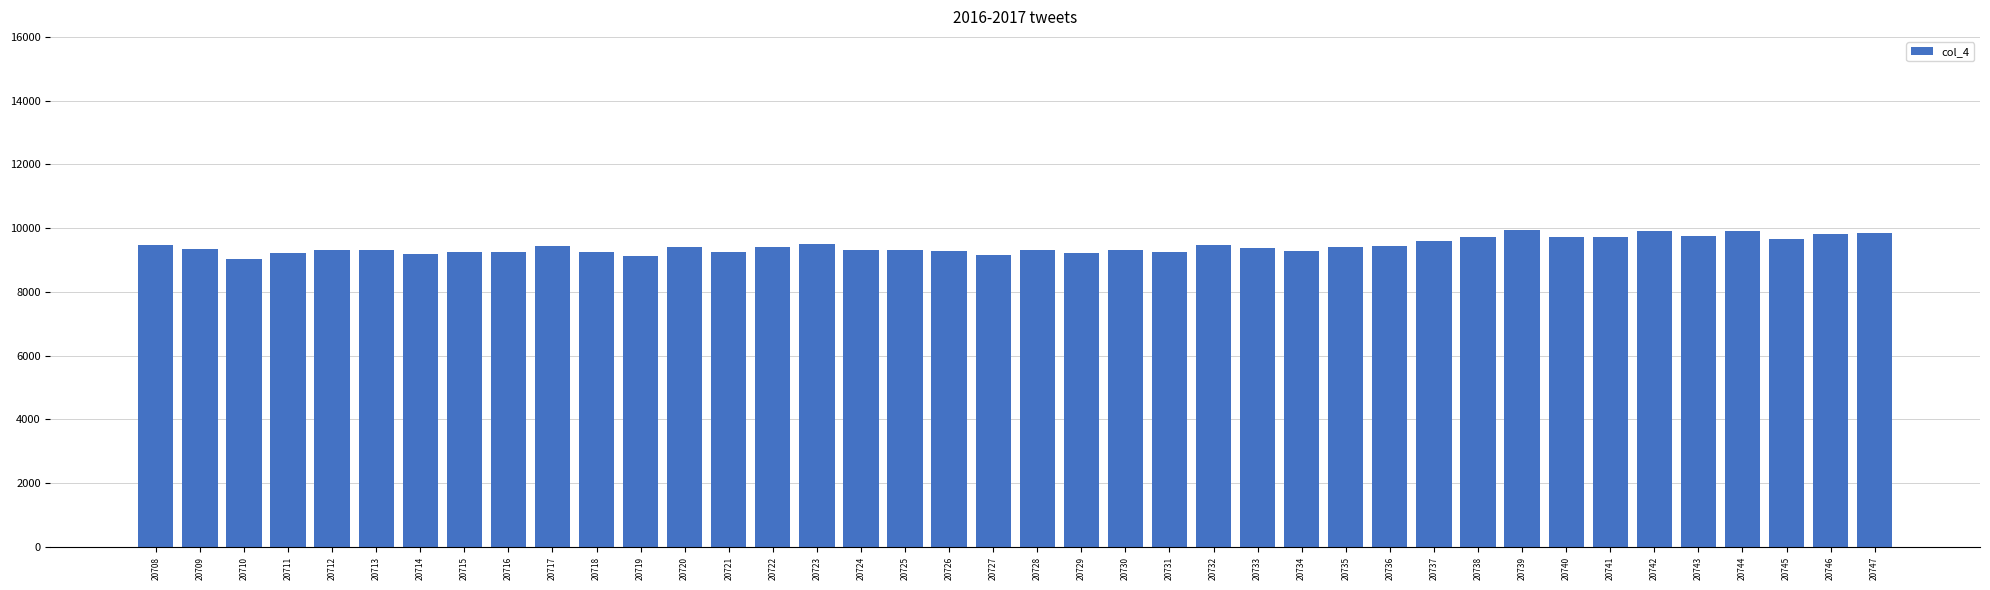

How many series are shown in this chart?

1